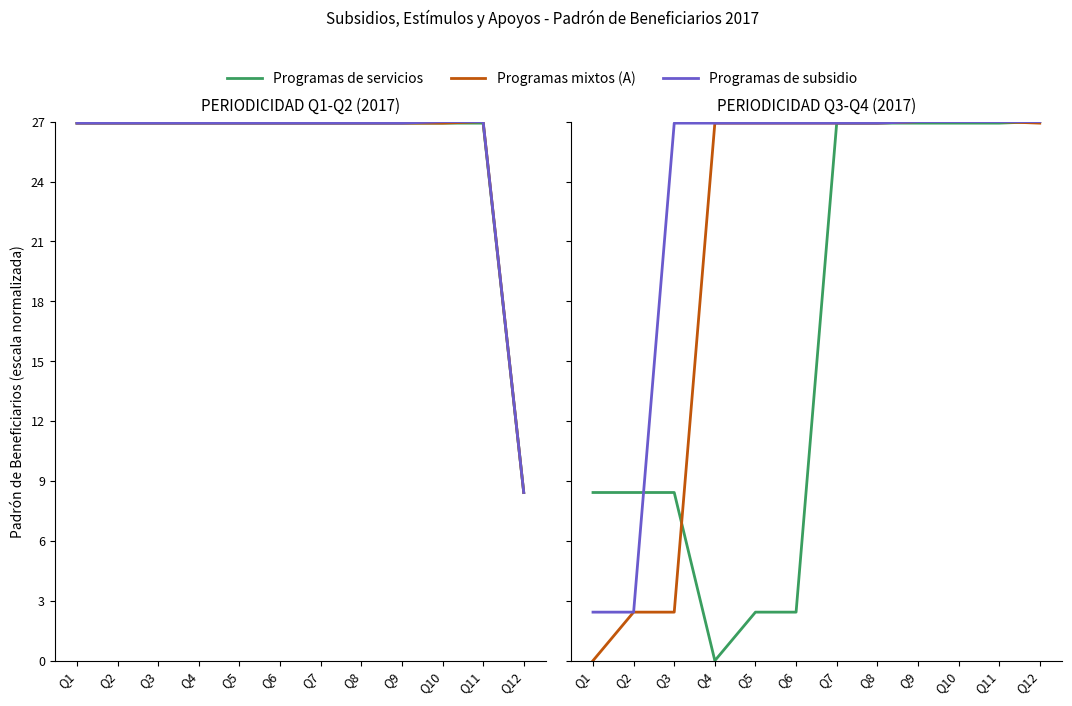

True or false: Programas de subsidio has more than 1 interior local peaks.

True